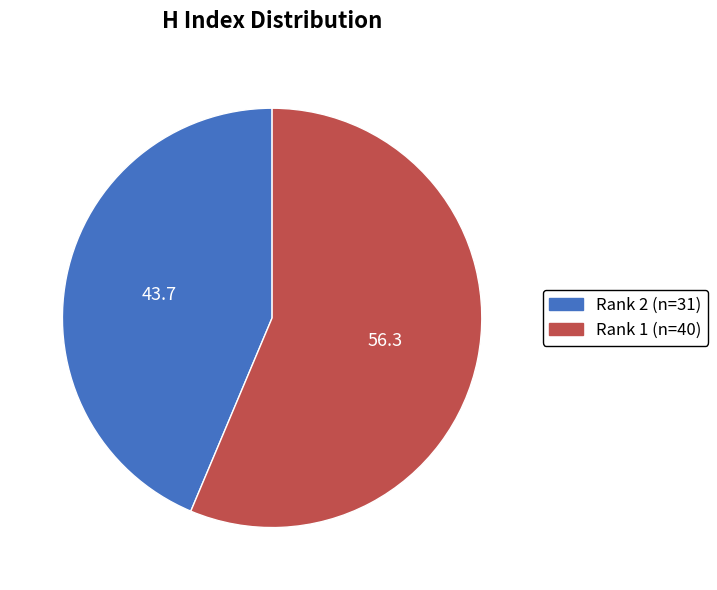

Does any single category account for the majority?

Yes